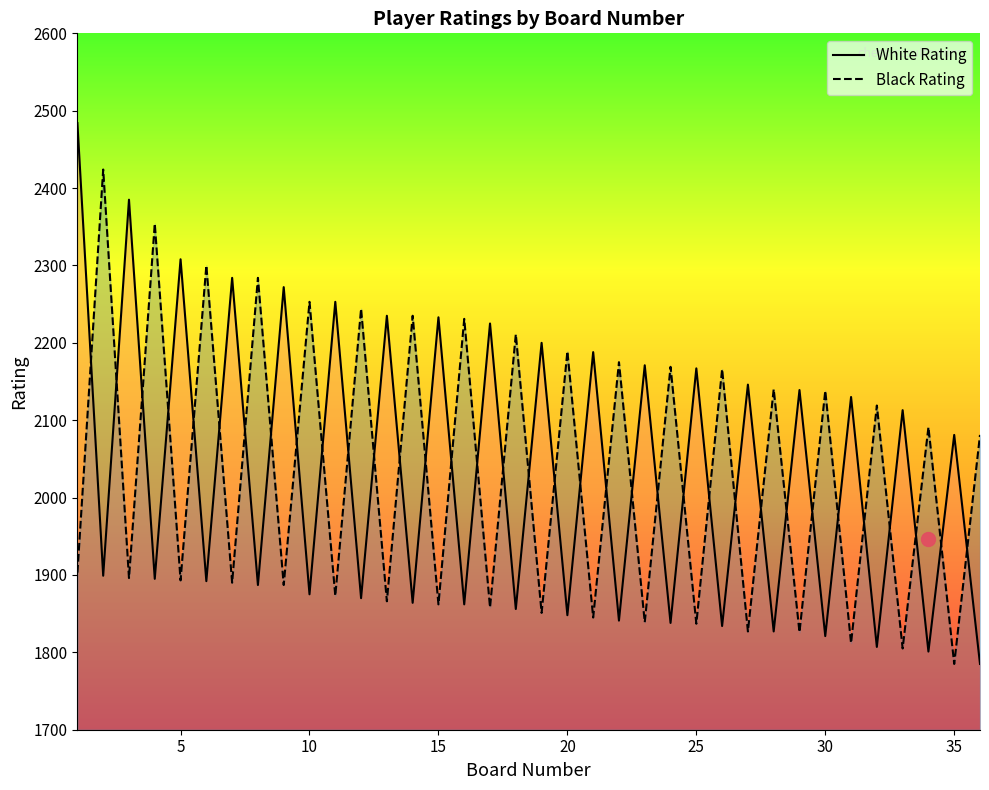

The White Rating series shows 3254 at 10. True or false?

False